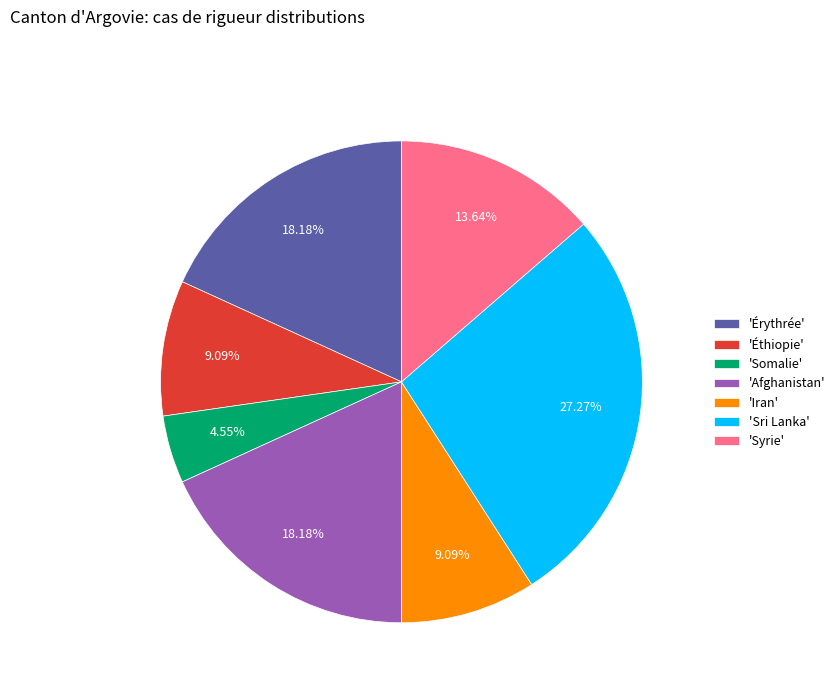

To the nearest percent, what is the average slice percentage?

14%